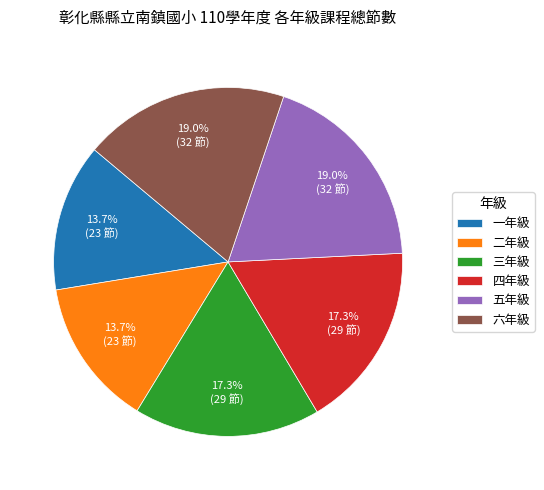

Does 一年級 represent more than half of the total?

No